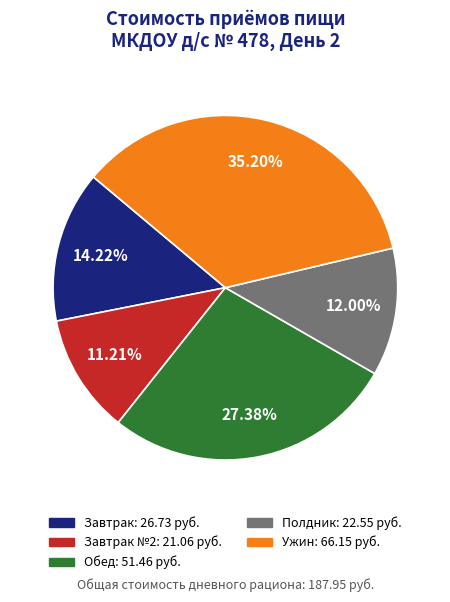

Is there any slice that represents more than half of the pie?

No